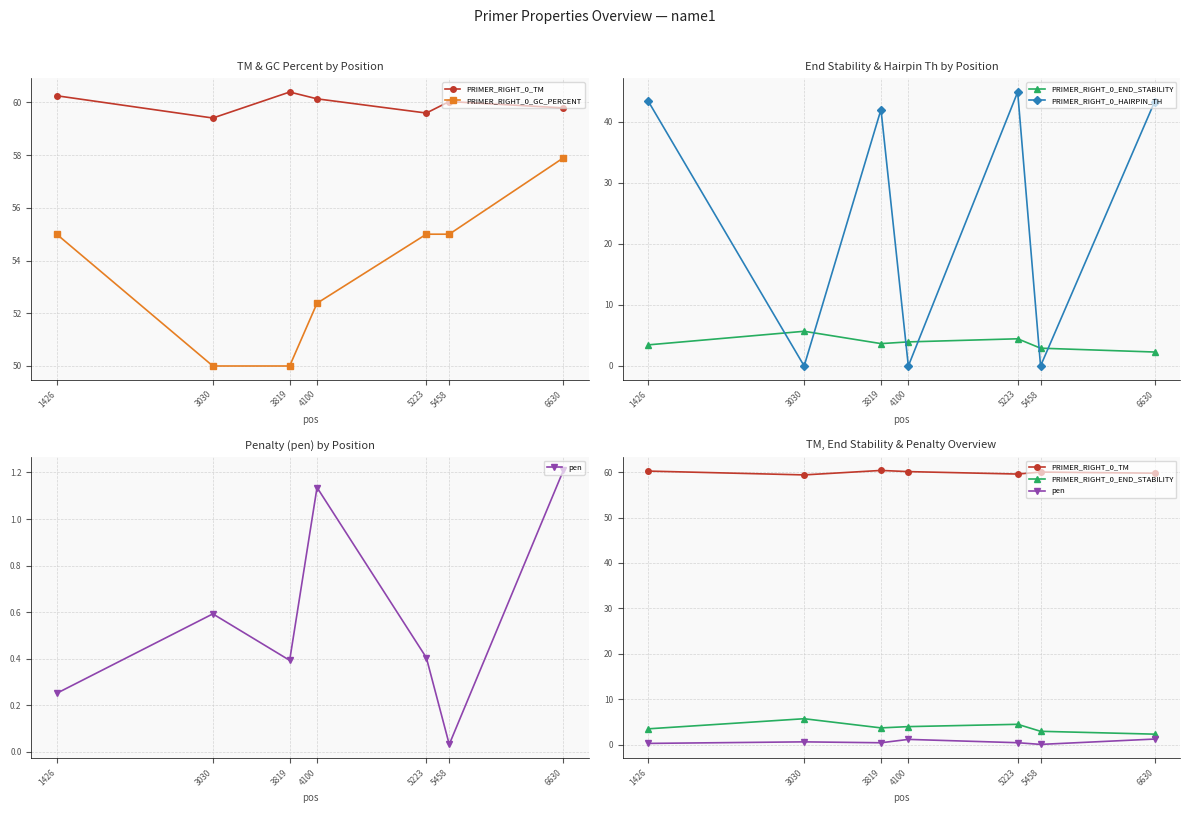

How many values in the PRIMER_RIGHT_0_TM series are below 60?

3